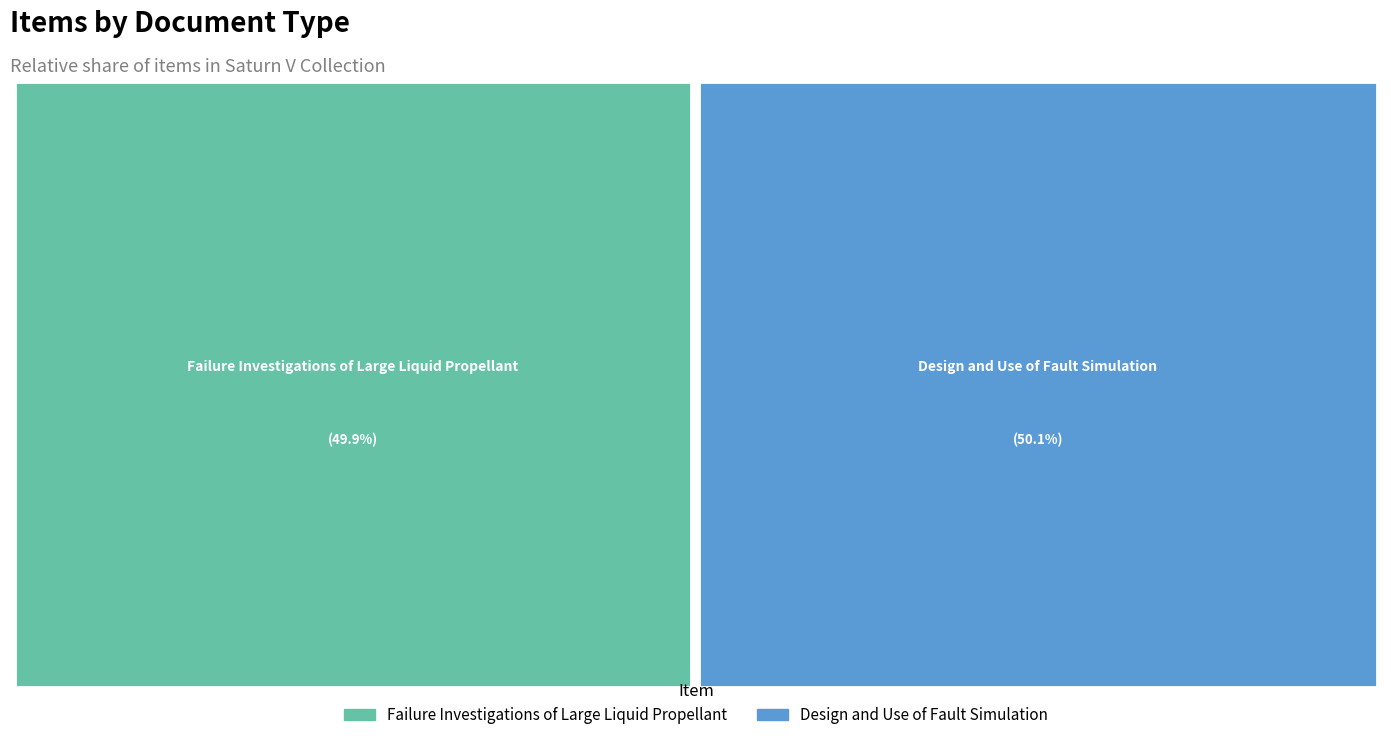

Approximately how many times larger is the value at Failure Investigations of Large Liquid Propellant compared to Design and Use of Fault Simulation?

1.0